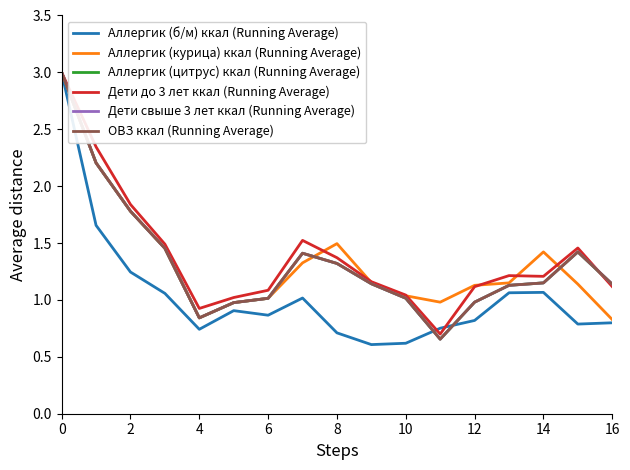

In Аллергик (курица) ккал (Running Average), how many points are lower than both neighbors (excluding endpoints)?

2